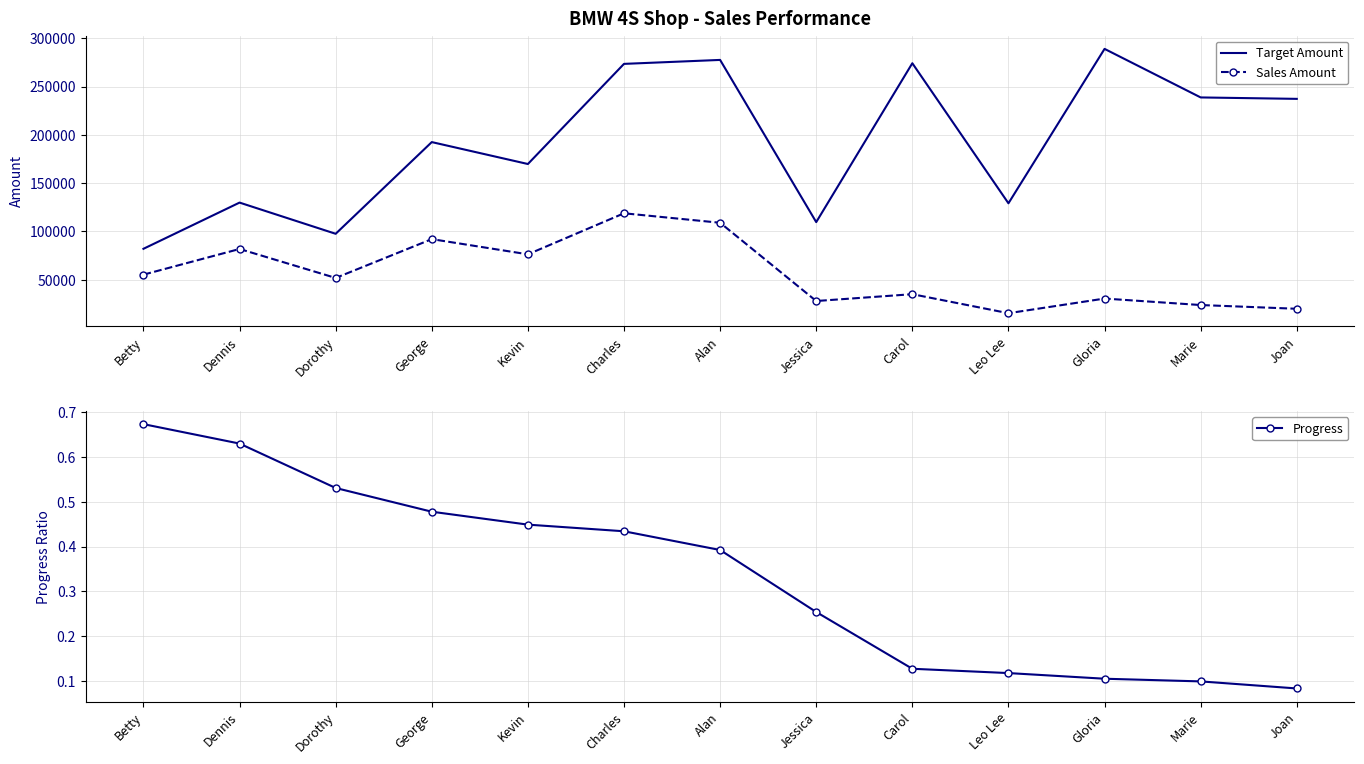

At which label does Target Amount reach its minimum?

Betty